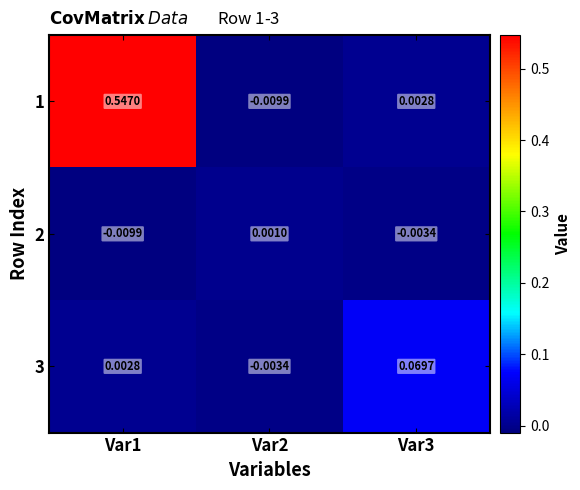

Count the number of data series in this chart.

3